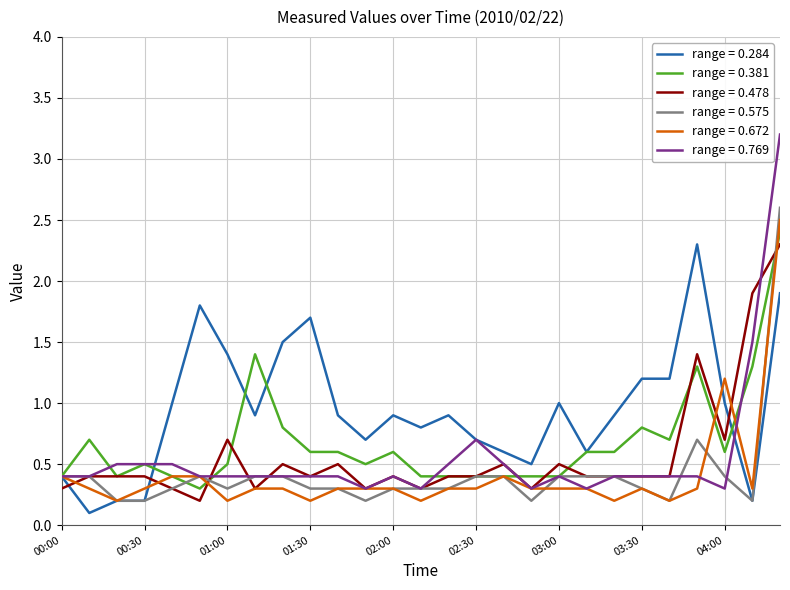

Which series has the widest spread of values?

range = 0.769